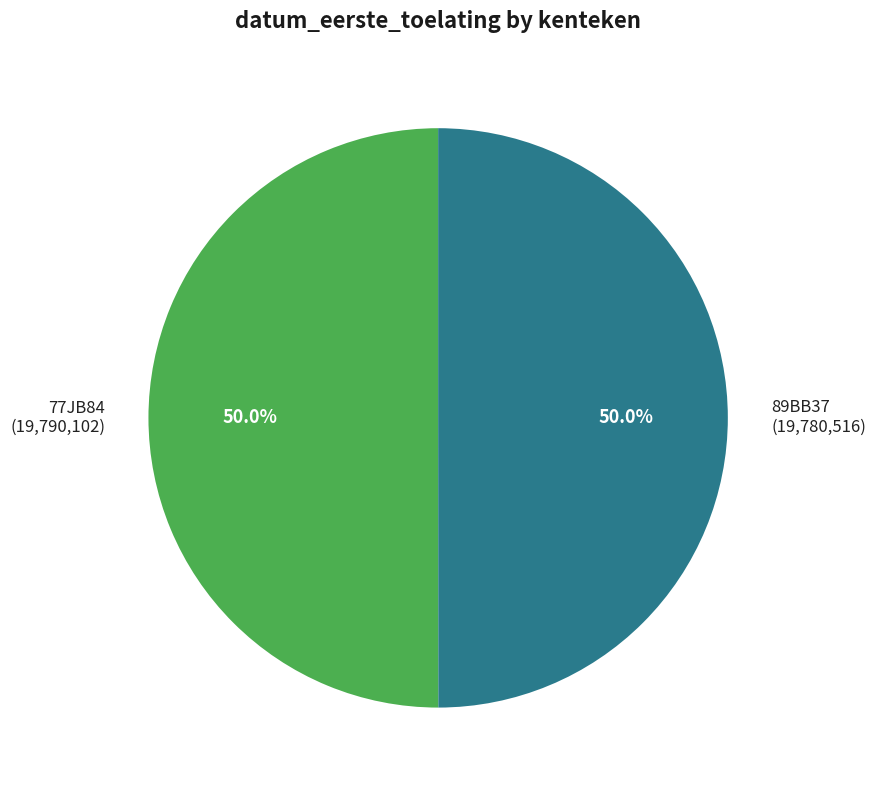

To the nearest percent, what is the combined percentage of 89BB37 and 77JB84?

100%